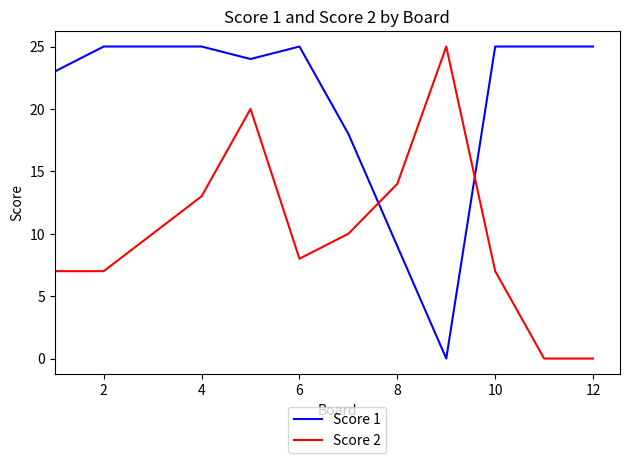

Rank the series by their average value, from highest to lowest.

Score 1, Score 2